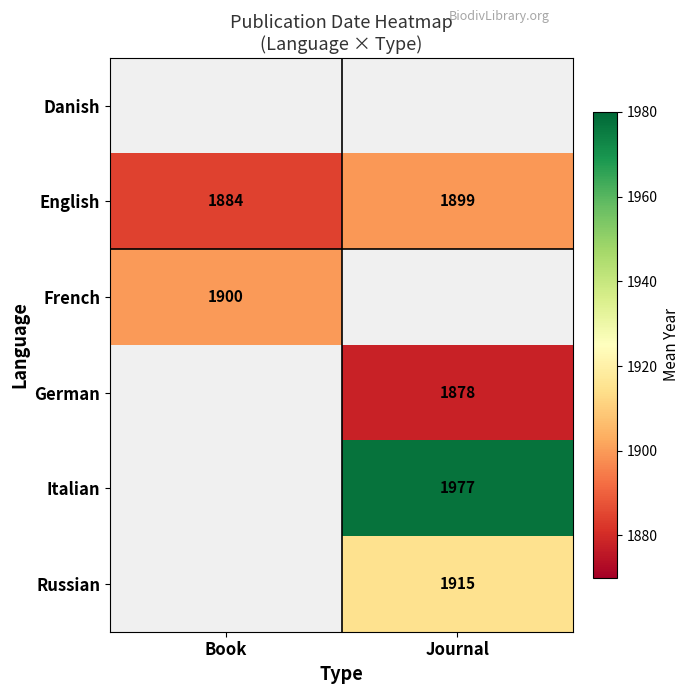

Is the value of German at Journal greater than the value of French at Book?

No